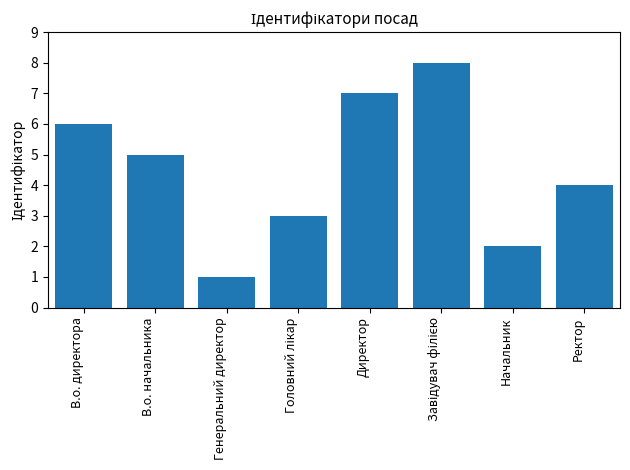

Does the chart contain stacked bars?

No